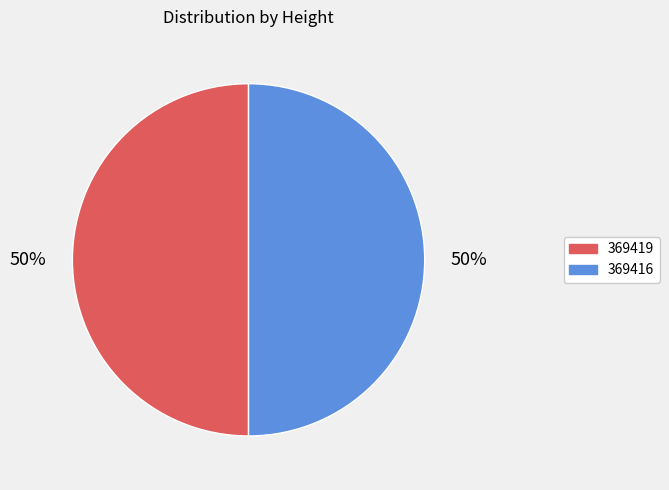

What is the ratio of the value at 369419 to the value at 369416?

1.0